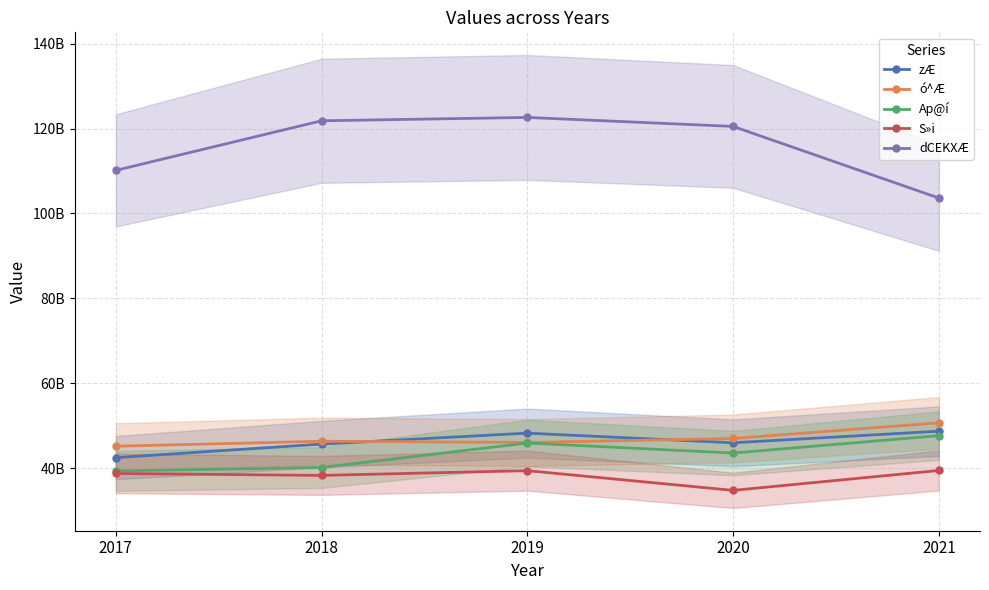

Reading left to right, what are all the values shown in this chart?

zÆ: 2017=42451000000	2018=45643000000	2019=48226000000	2020=45950500000	2021=48682500000
ó^Æ: 2017=45137896000	2018=46322698000	2019=46025000000	2020=46966000000	2021=50661000000
Ap@í: 2017=39319739500	2018=40124500000	2019=45890500000	2020=43536500000	2021=47633000000
S»i: 2017=38717000000	2018=38262000000	2019=39383000000	2020=34731000000	2021=39423000000
dCEKXÆ: 2017=110165500000	2018=121853000000	2019=122645000000	2020=120524500000	2021=103644000000